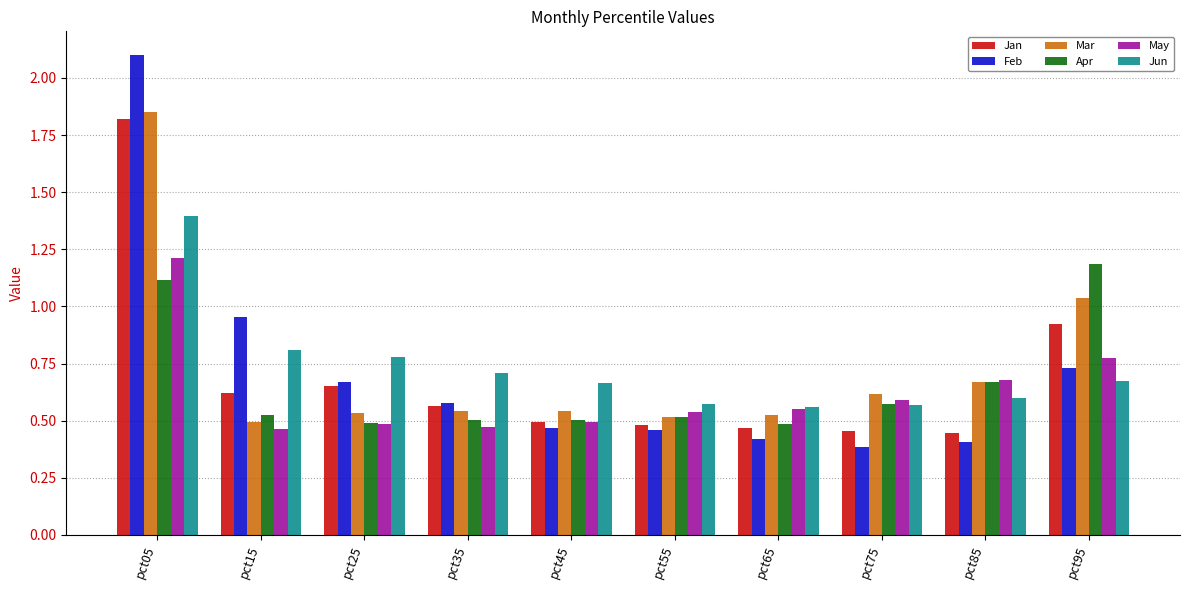

What is the sum of the Mar values at pct15 and pct05?

2.3